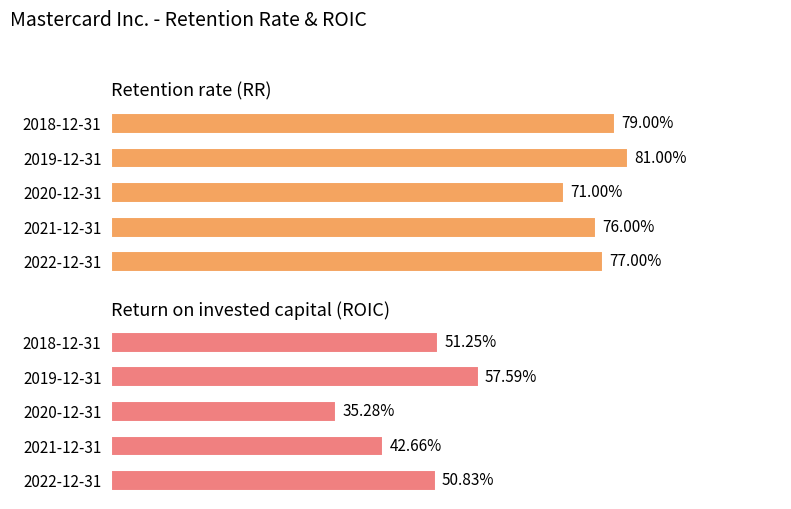

Count the Retention rate (RR) values in the range 0 to 1.

5